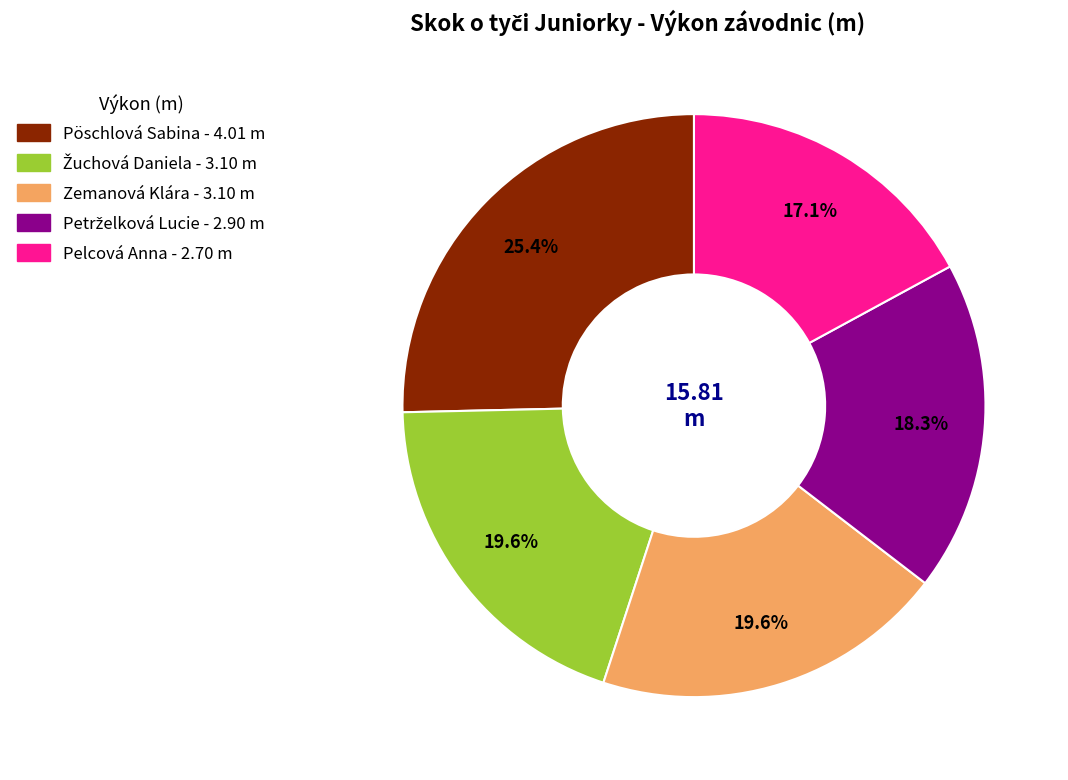

Is there a majority slice in this chart?

No